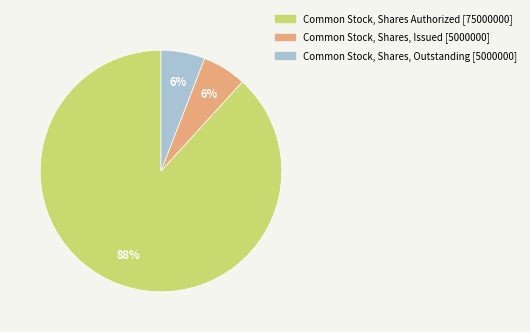

What percentage is the Common Stock, Shares, Issued slice, to the nearest percent?

6%